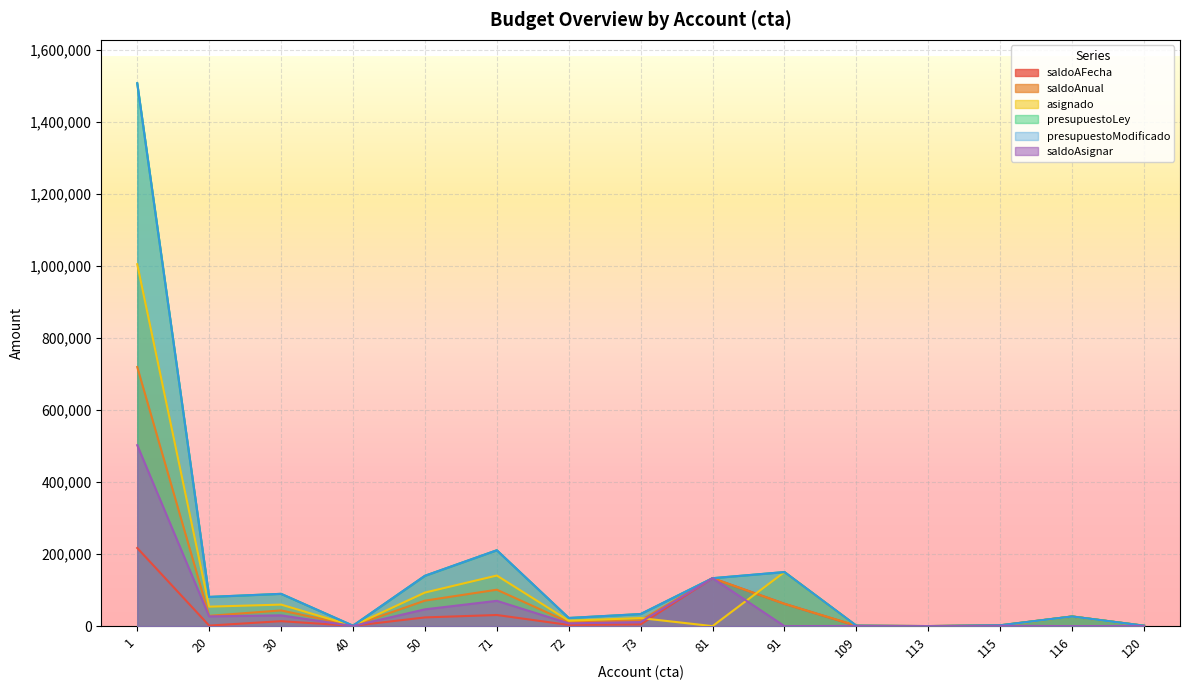

At which category does the chart reach its minimum across all series?

81